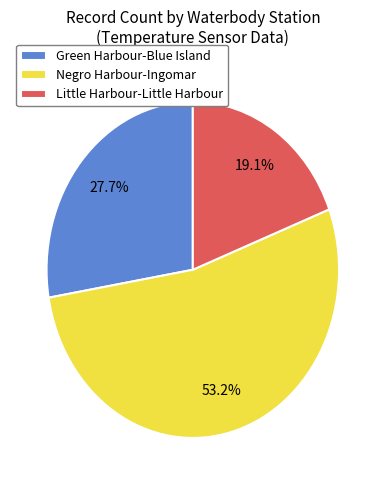

Rank the categories by value from highest to lowest.

Negro Harbour-Ingomar, Green Harbour-Blue Island, Little Harbour-Little Harbour